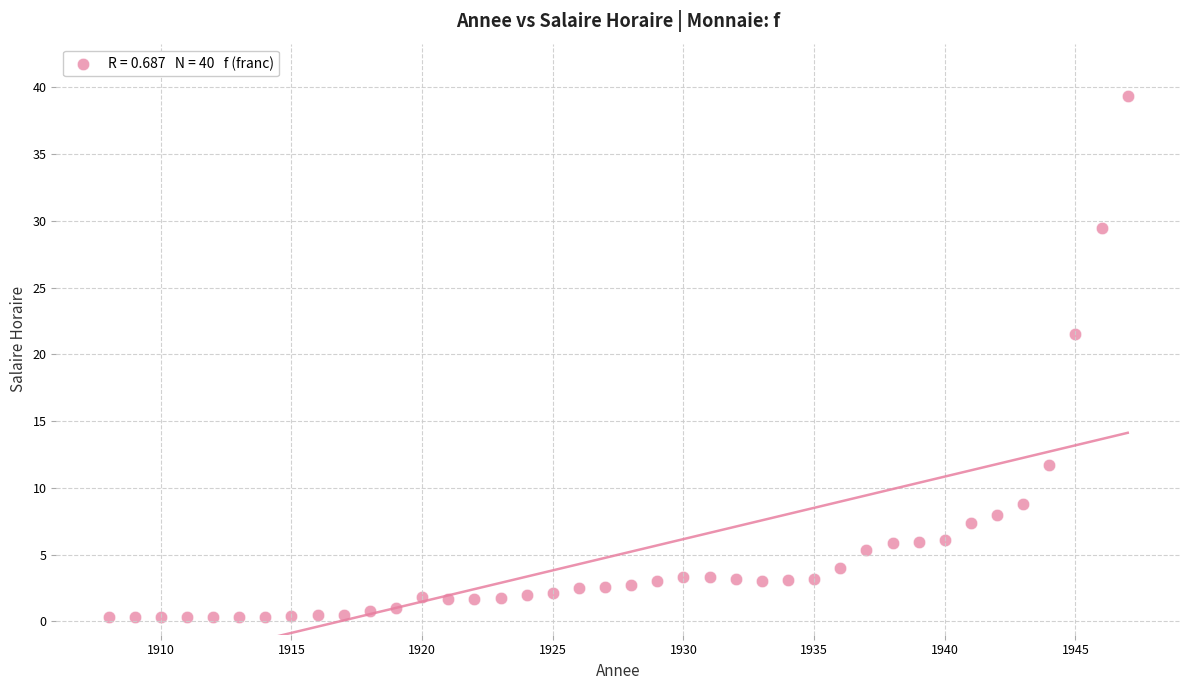

What is the range of X values (max minus min)?

39.0